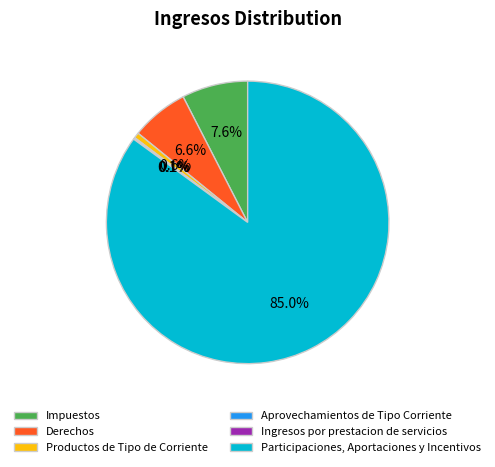

What is the largest slice in the pie chart?

Participaciones, Aportaciones y Incentivos